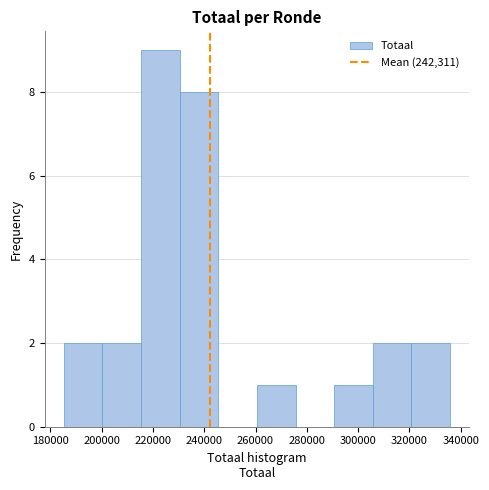

What is the height of the bar covering 216000 to 230000 on the x-axis? Neither the bar edges nor the heights are printed on the chart, so give them approximately, as read against the axes.

9